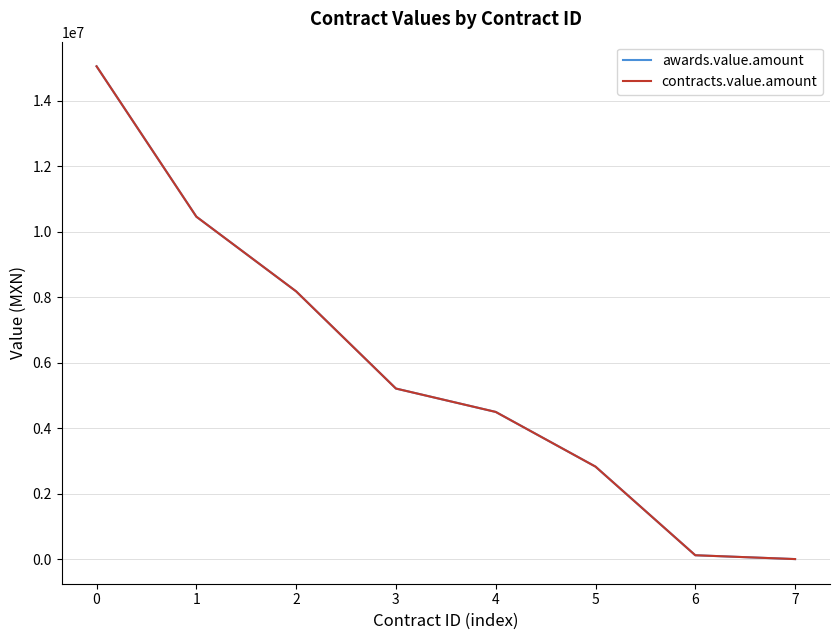

True or false: contracts.value.amount has more than 1 interior local peaks.

False